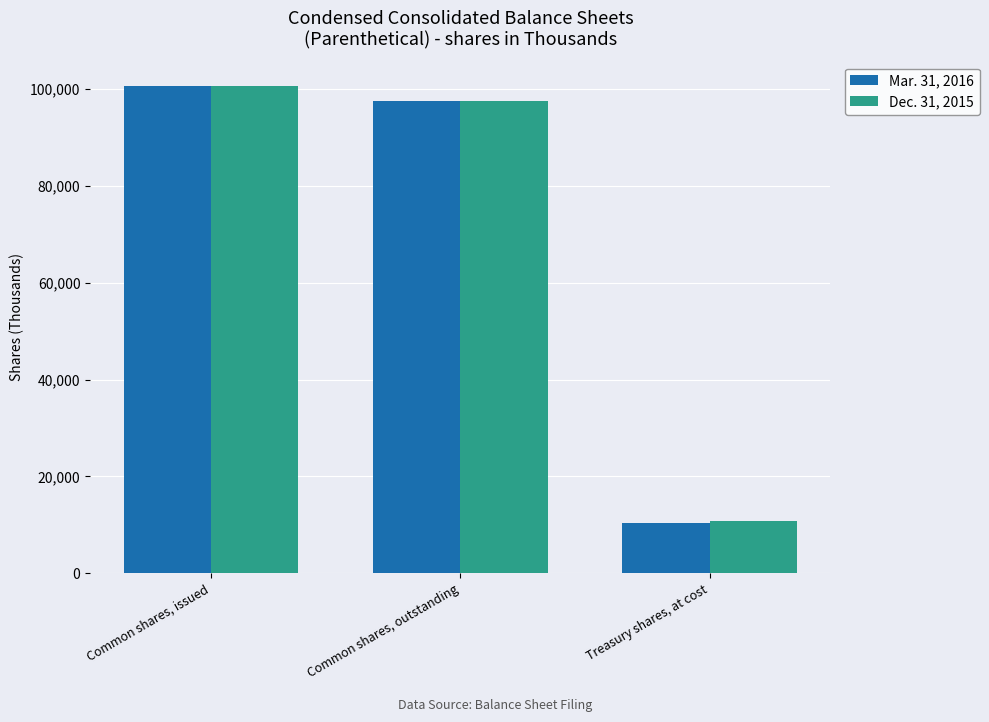

At which category is the sum across all series the highest?

Common shares, issued